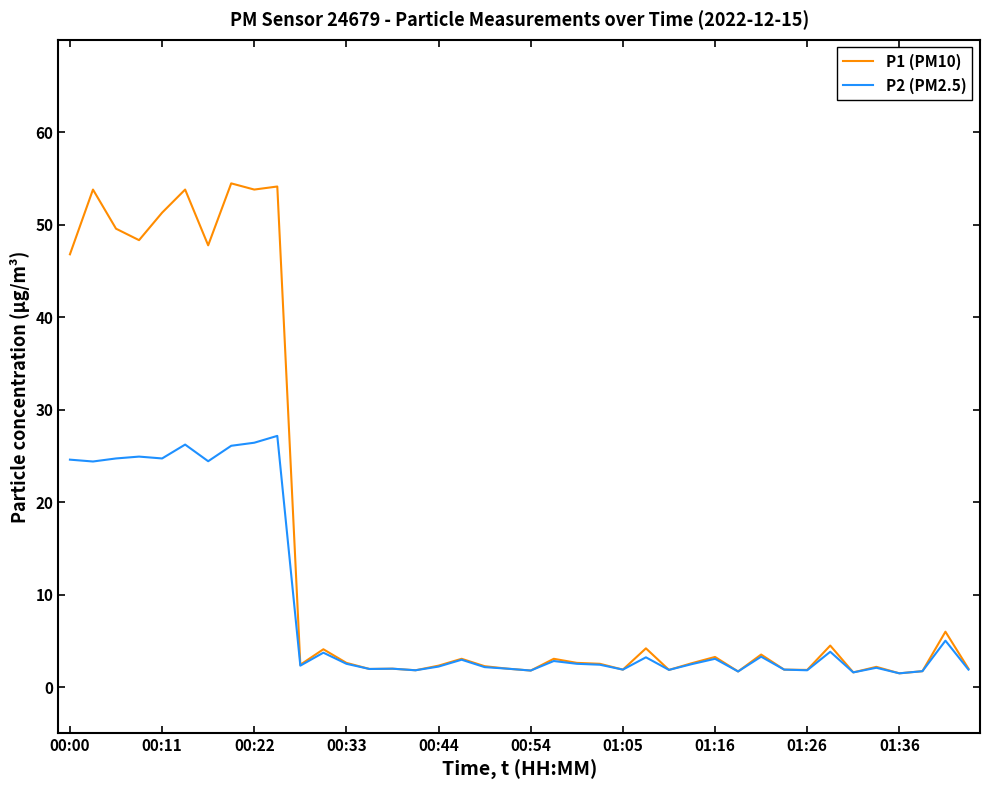

Which series has the largest total across all categories?

P1 (PM10)